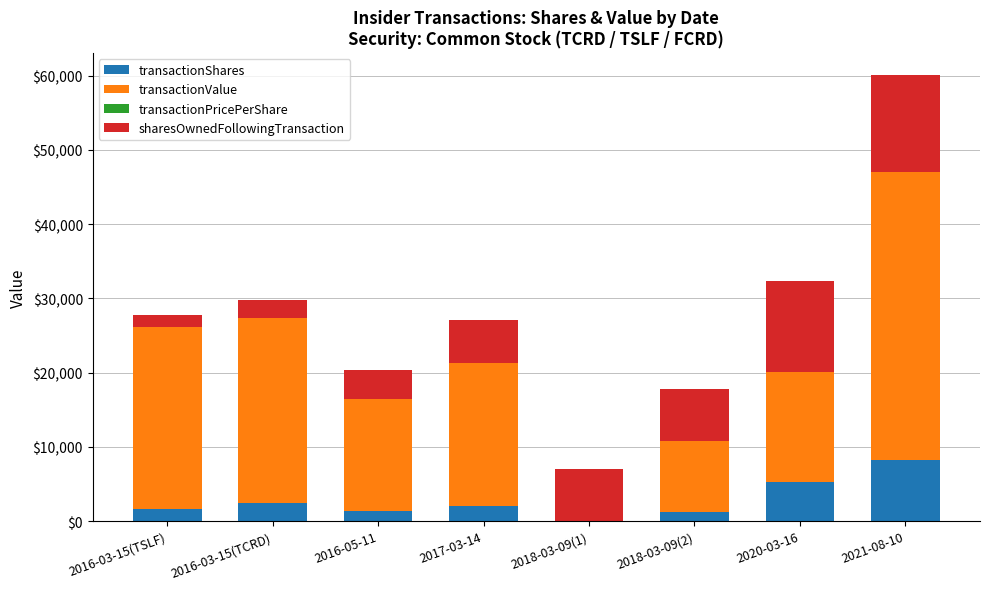

At which category is the sum across all series the highest?

2021-08-10